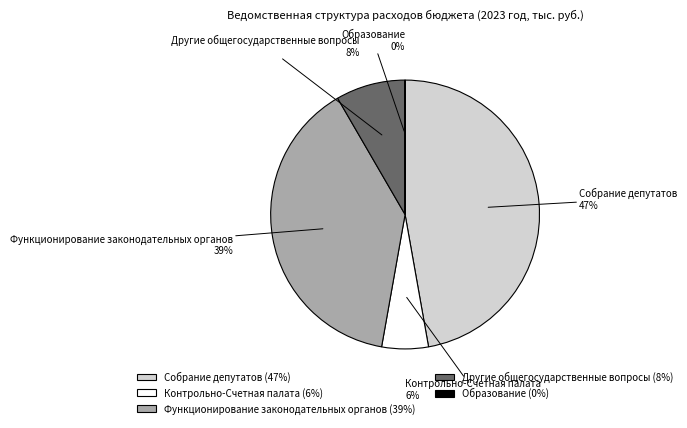

Which slice is the largest?

Собрание депутатов